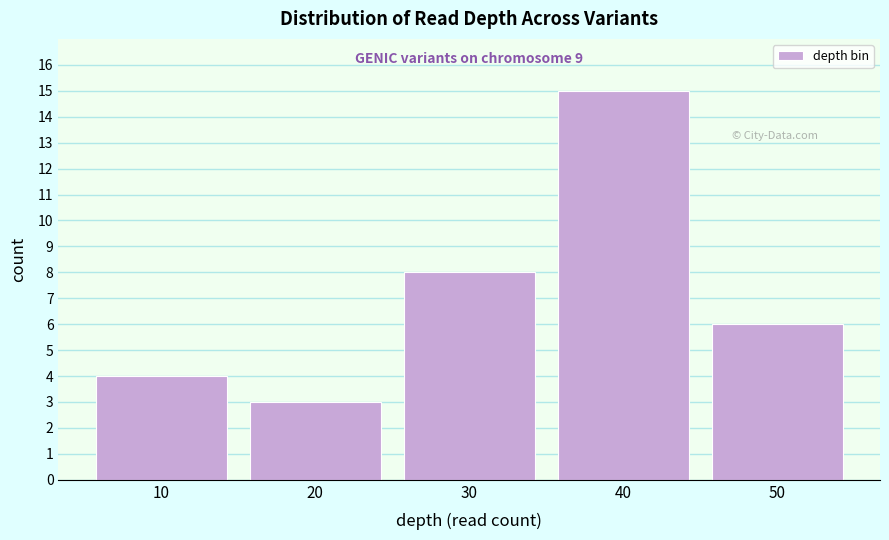

Reading left to right, list all the values displayed in this chart.

4	3	8	15	6